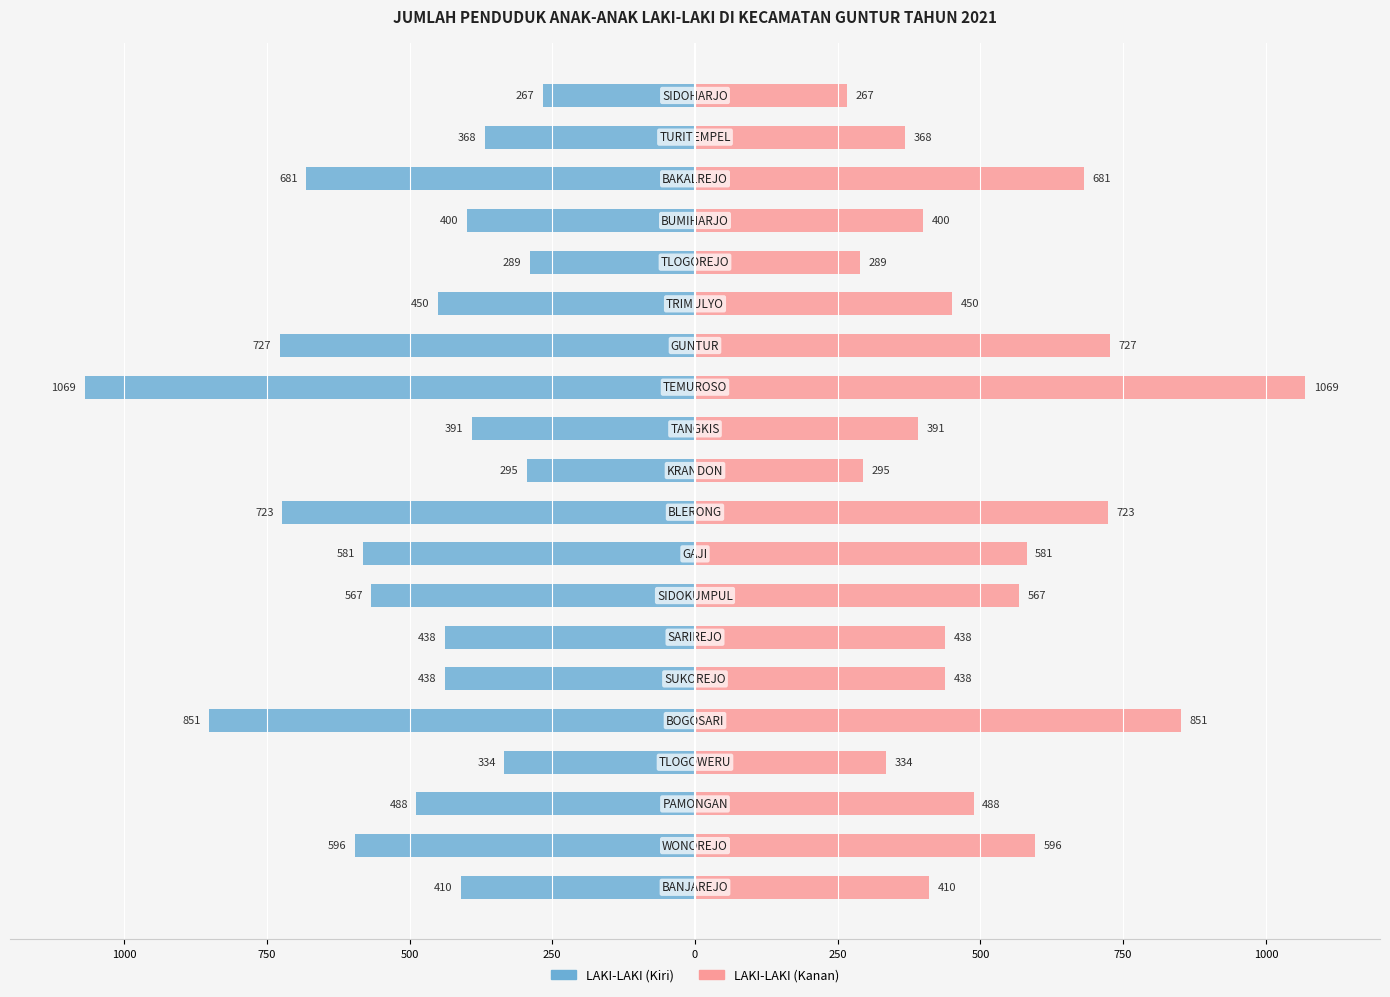

Are the bars horizontal?

Yes